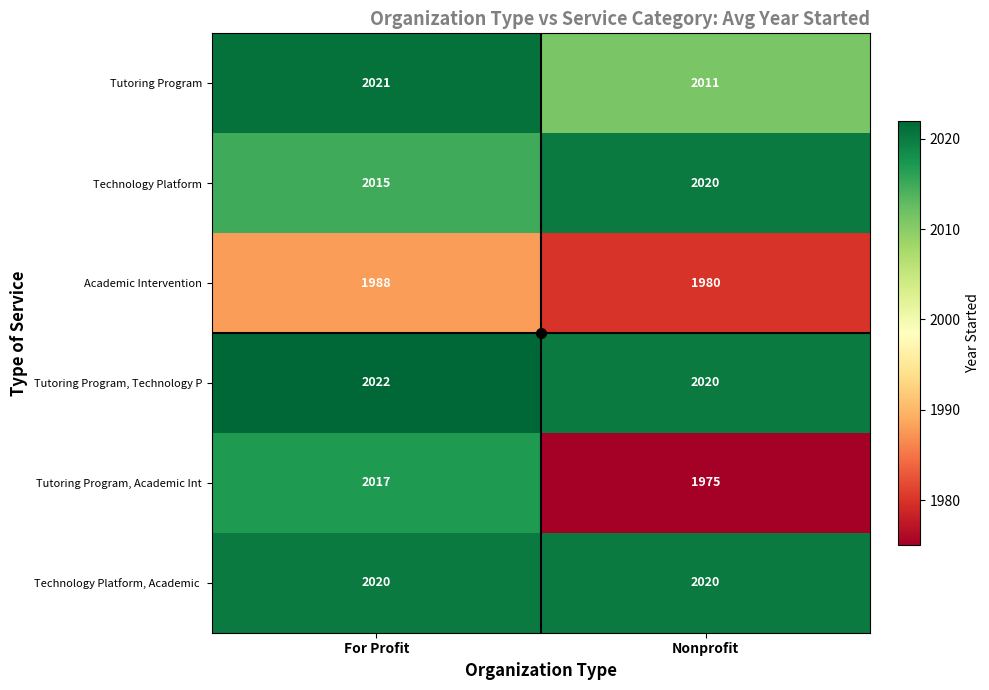

What is the sum of the Tutoring Program values at Nonprofit and For Profit?

4032